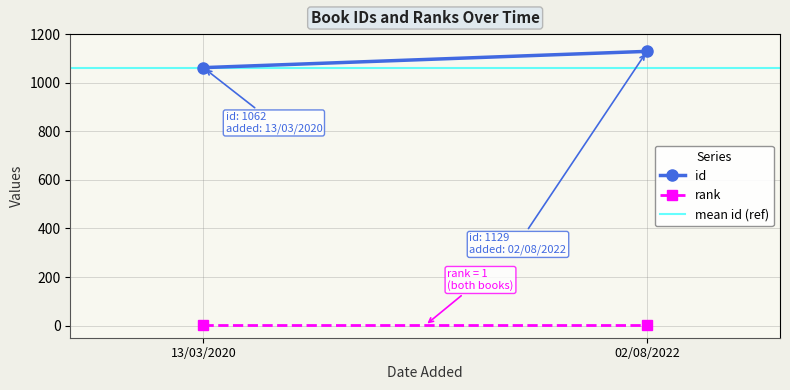

What is the label of the 1st point from the left?

13/03/2020